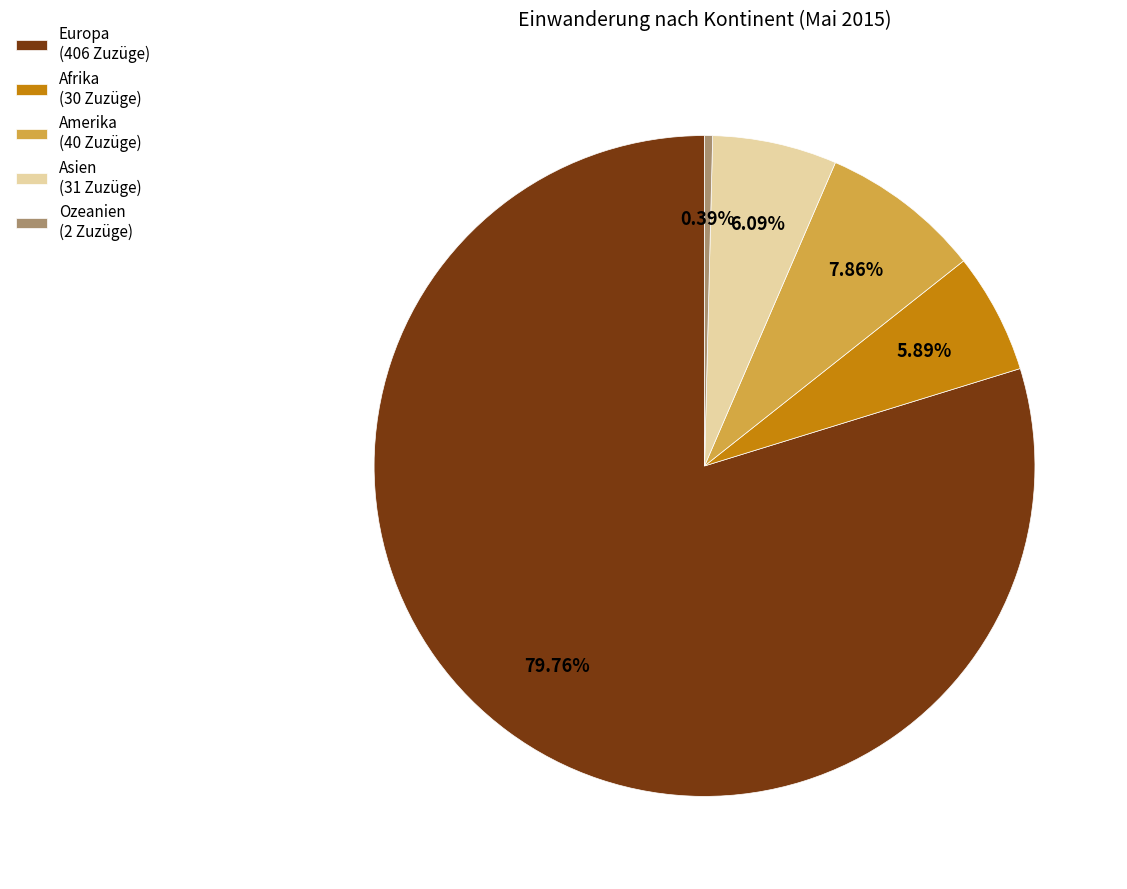

Which has a higher value, Afrika (30 Zuzüge) or Amerika (40 Zuzüge)?

Amerika (40 Zuzüge)